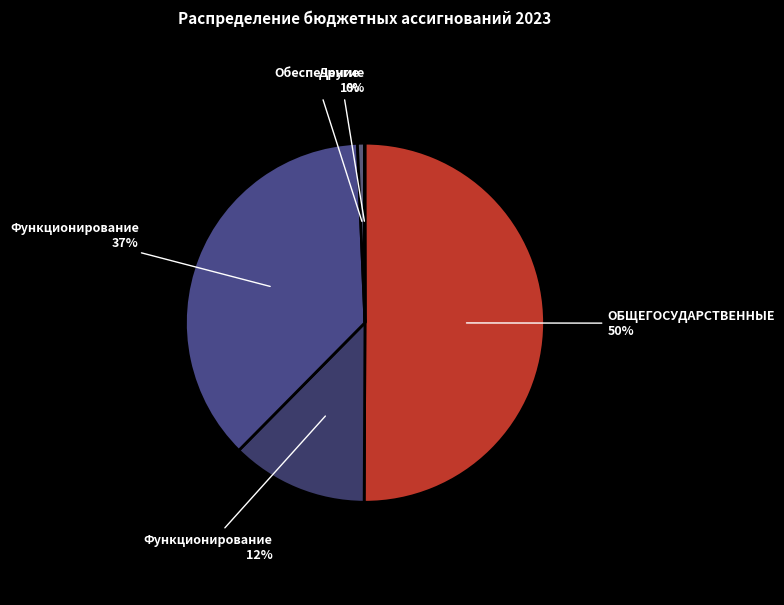

How many slices are in this pie chart?

5